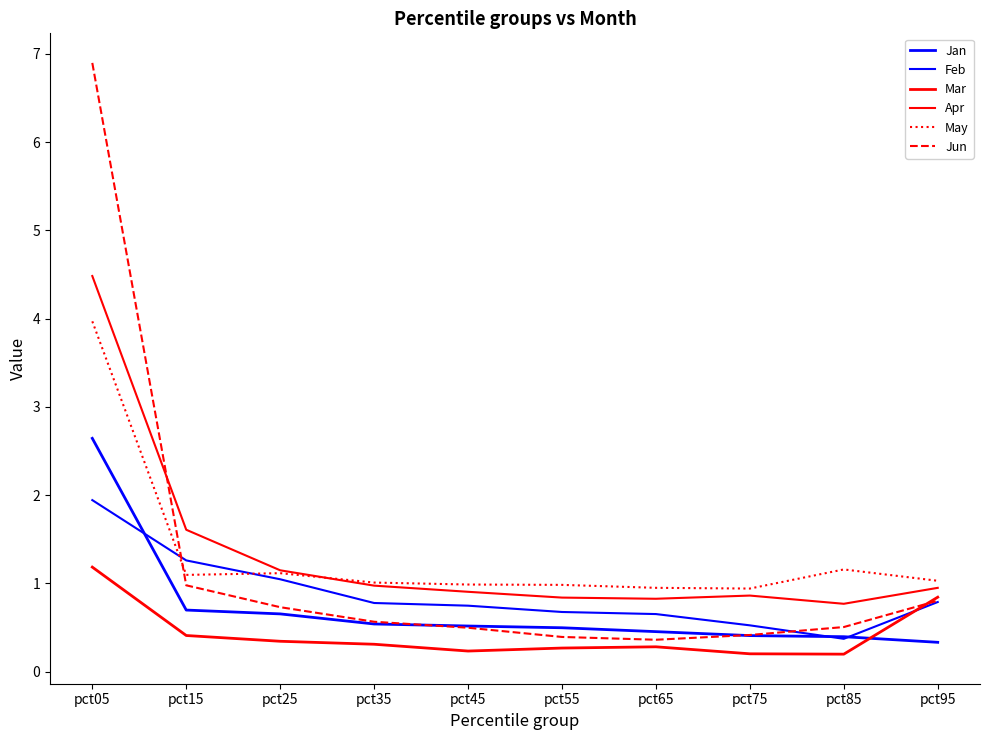

What is the sum of the May values at pct65 and pct35?

2.0